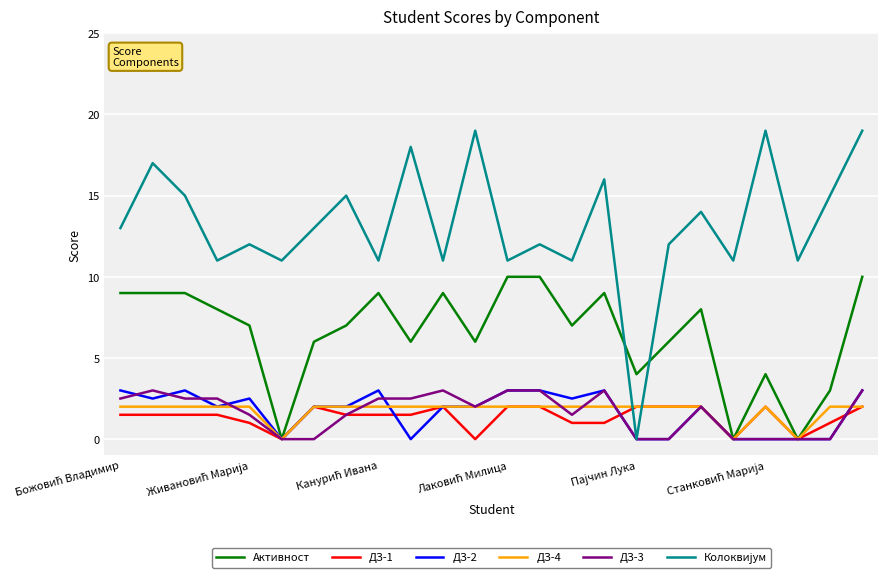

What is the maximum value for ДЗ-2?

3.0